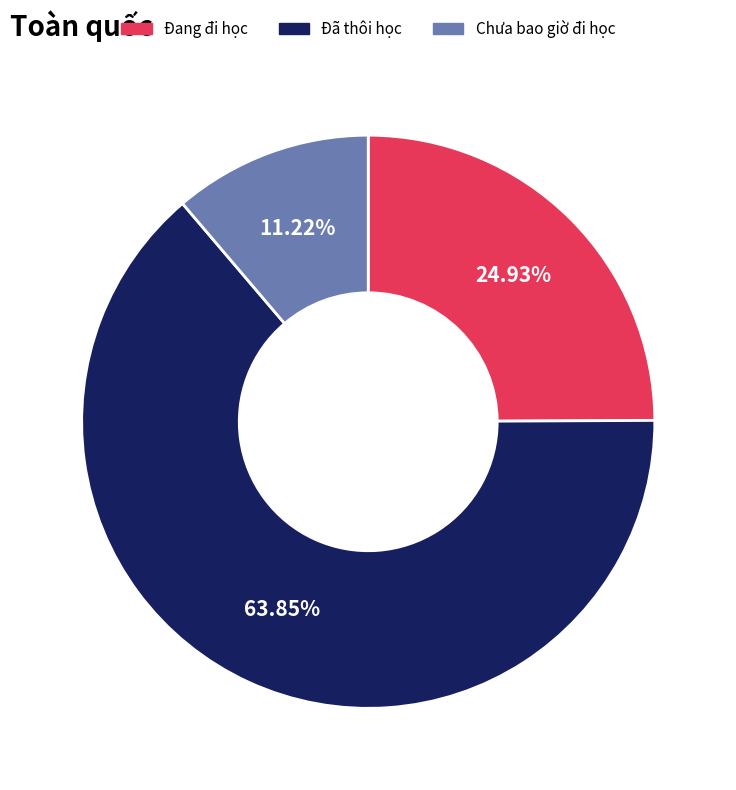

What is the total percentage of Đã thôi học and Đang đi học?

88.8%